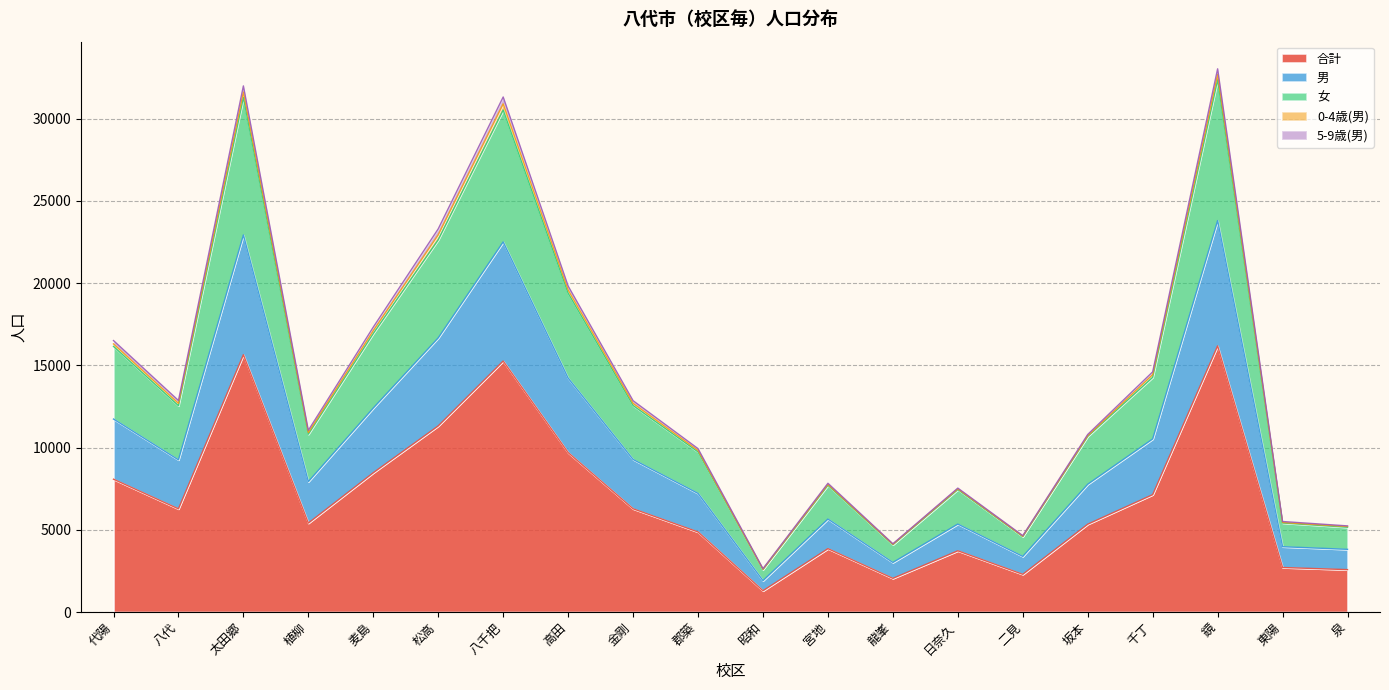

Is it true that 合計 equals 3514 at 二見?

False